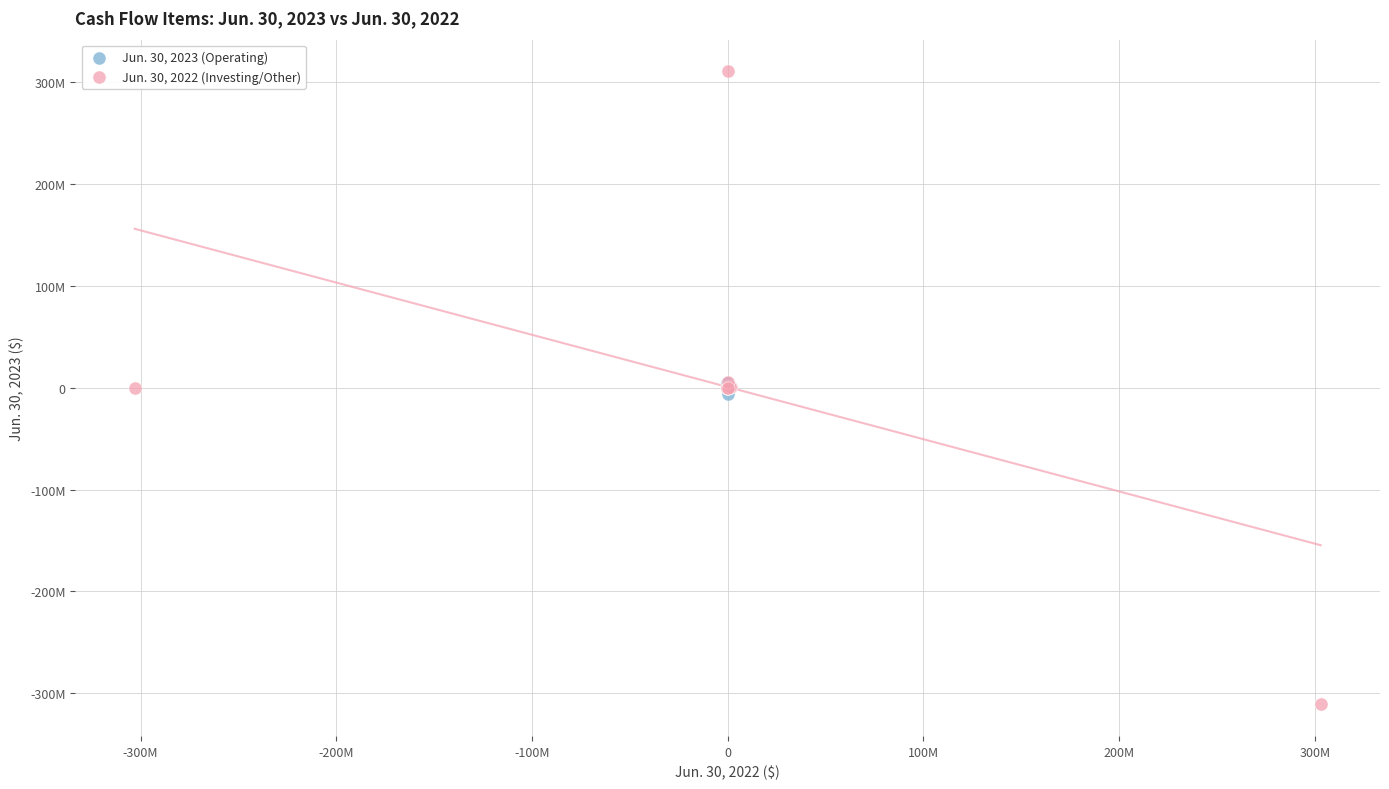

Which series reaches the maximum Y coordinate?

Jun. 30, 2022 (Investing/Other)